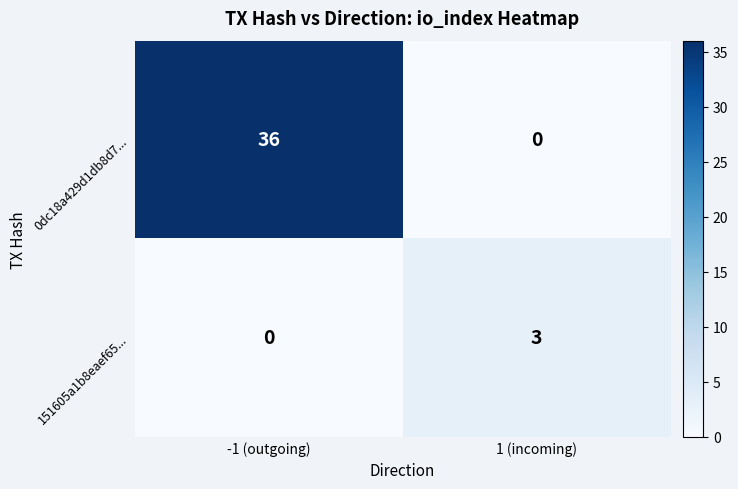

At how many categories does at least one series exceed 17?

1